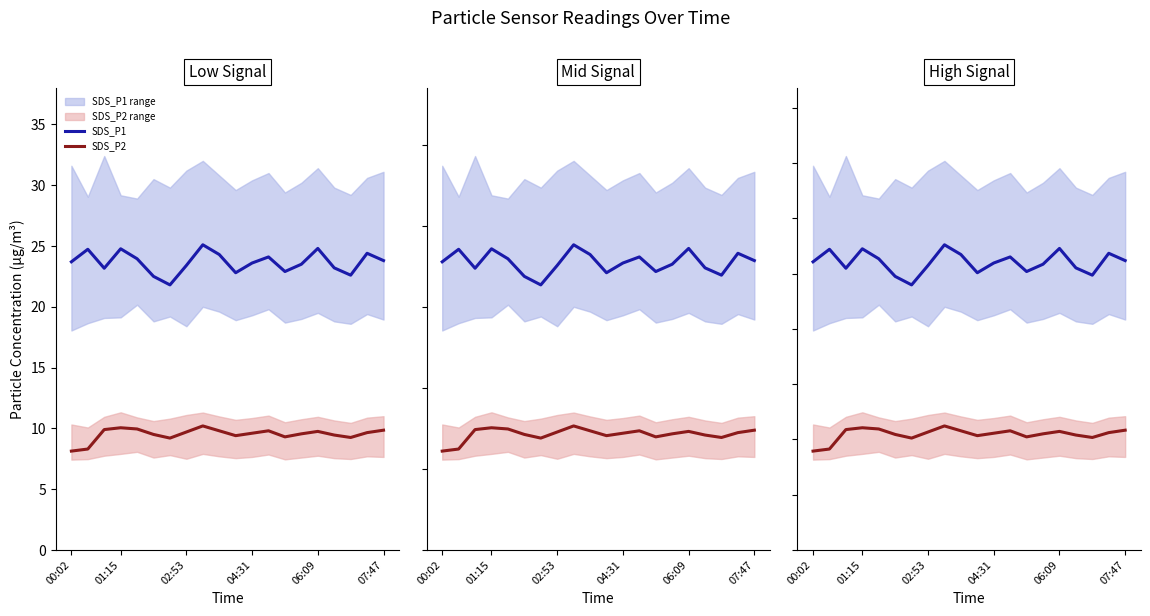

Which series has the largest range (max minus min)?

SDS_P1